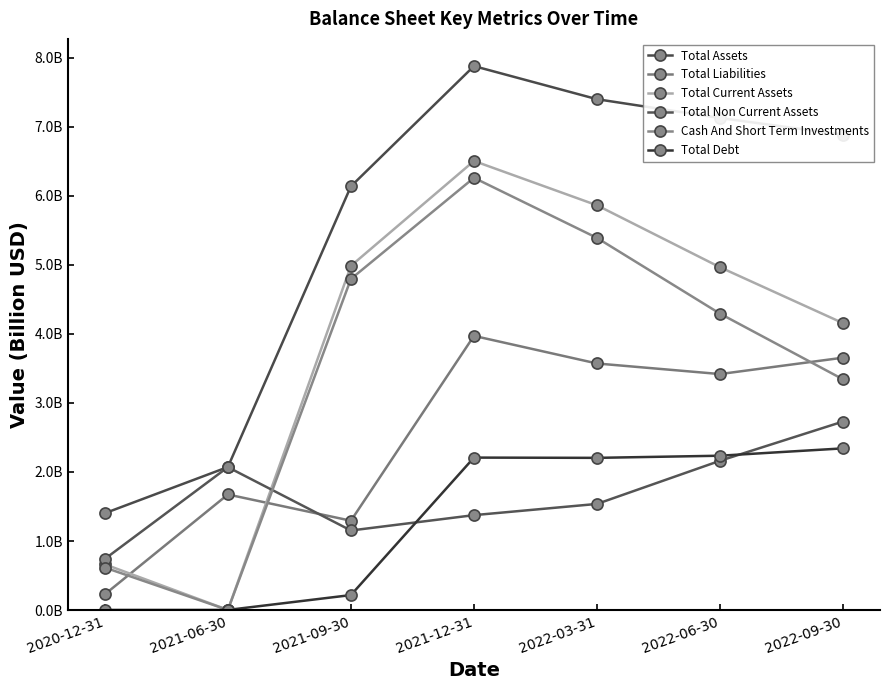

Which series has the widest spread of values?

Total Current Assets